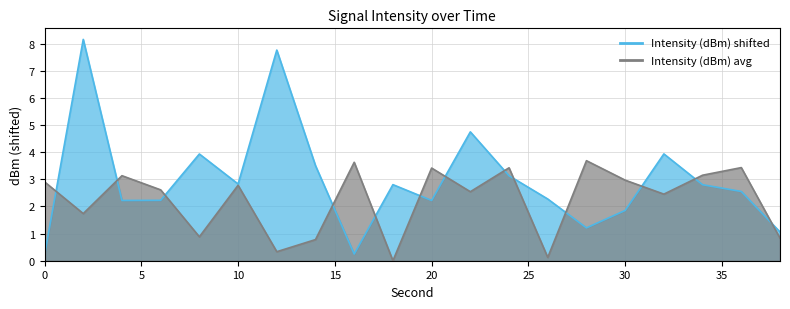

Where is Intensity (dBm) shifted nearest to the value 4?

32